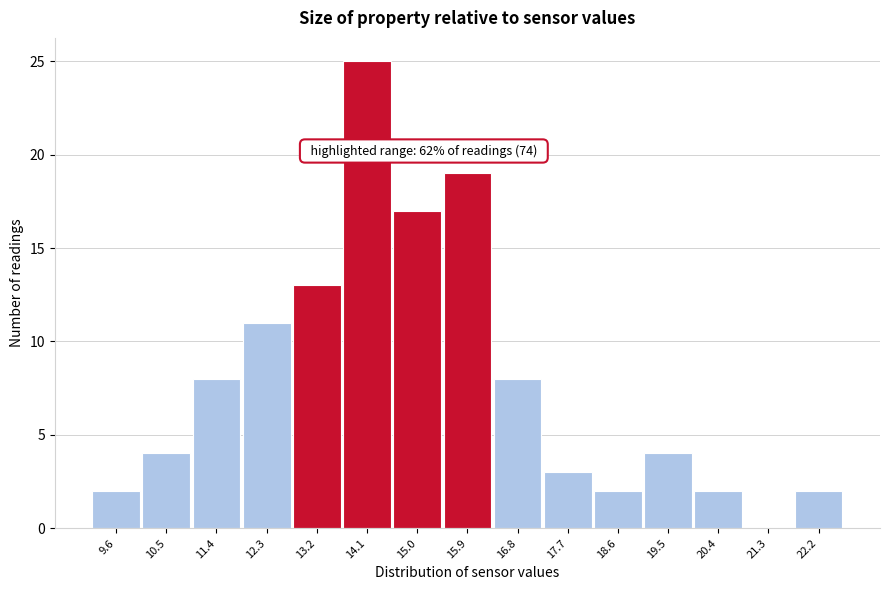

Over which range of the x-axis is the bar tallest?

13.7 to 14.6